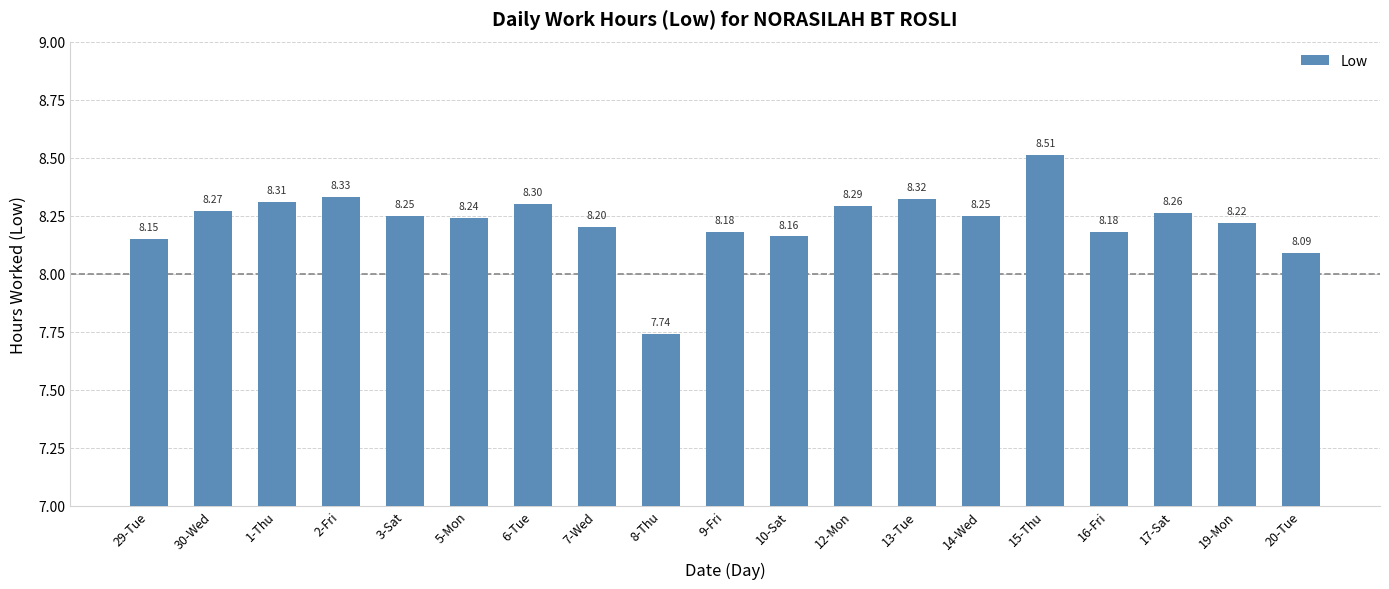

What is the change in value from 29-Tue to 12-Mon?

+0.1